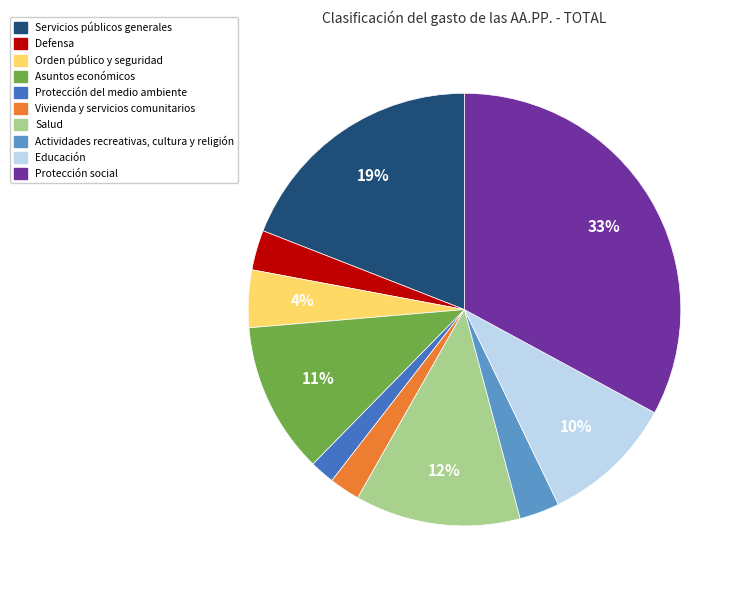

To the nearest percent, what percentage of the pie is Vivienda y servicios comunitarios?

2%